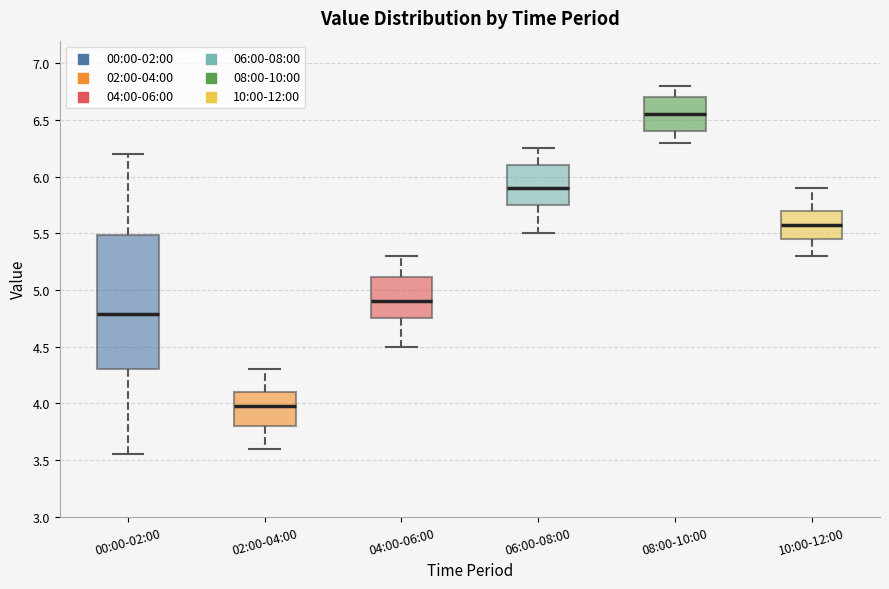

Where does the upper whisker of the box for 08:00-10:00 end on the y-axis? The values are not printed on the chart, so give them approximately, as read against the axis.

6.80